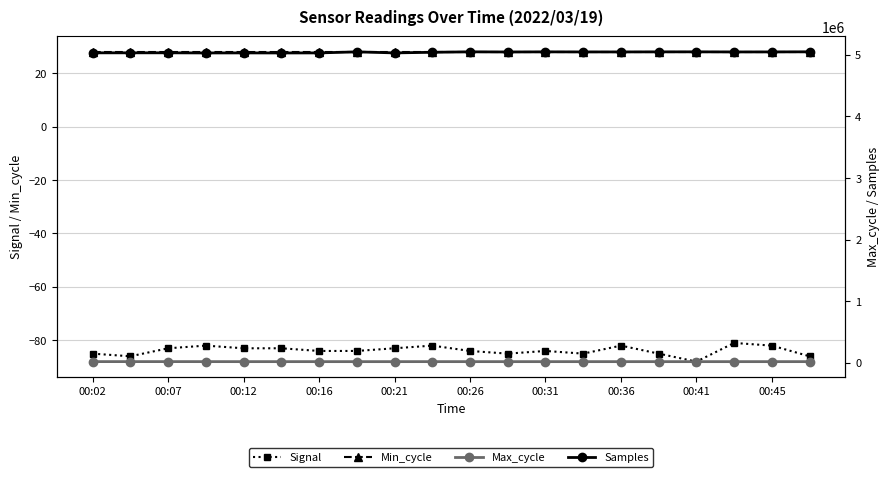

Reading left to right, list all the values displayed in this chart.

Signal: -85	-86	-83	-82	-83	-83	-84	-84	-83	-82	-84	-85	-84	-85	-82	-85	-88	-81	-82	-86
Min_cycle: 28	28	28	28	28	28	28	28	28	28	28	28	28	28	28	28	28	28	28	28
Max_cycle: 20385	20353	20362	20197	19910	19967	19909	19910	19909	20020	19913	19924	19909	19909	19909	19921	19909	19909	19909	20020
Samples: 5030603	5030830	5031016	5028796	5029444	5028646	5029395	5046368	5029655	5039561	5046862	5044512	5046406	5045376	5045225	5046292	5046732	5045130	5045481	5047159